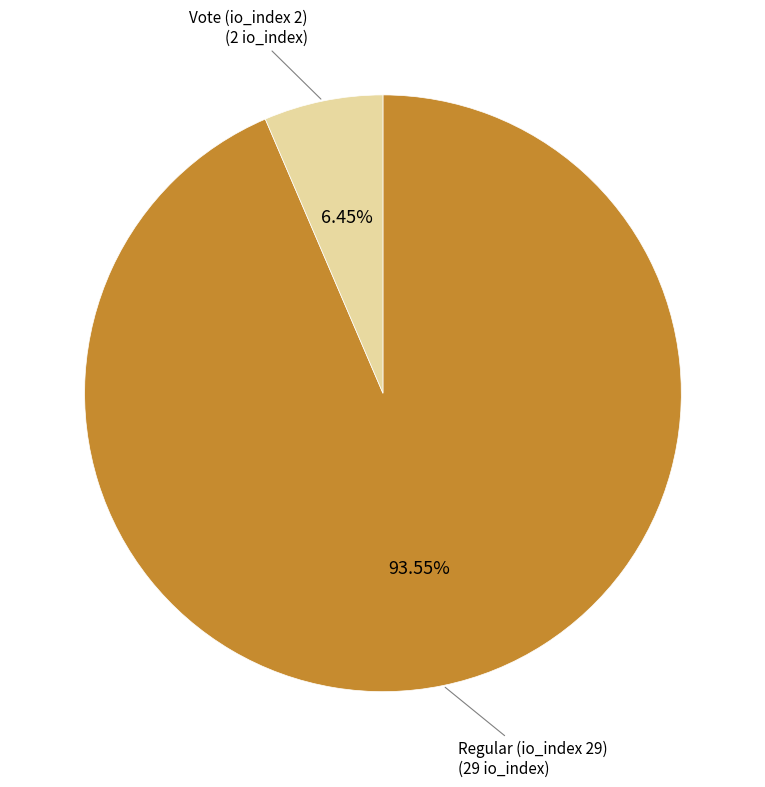

To the nearest percent, what is the difference between the largest and smallest slice percentages?

87%